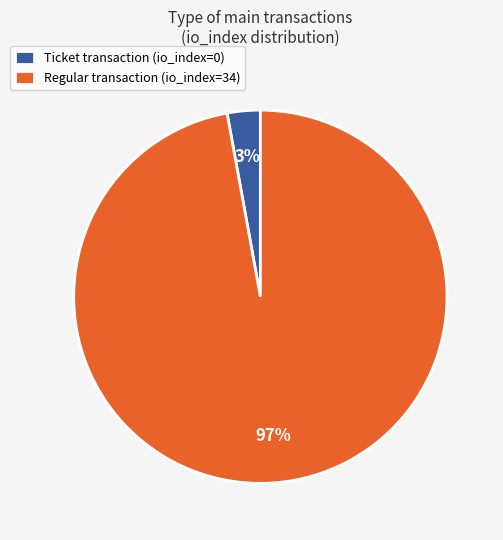

Between Regular transaction (io_index=34) and Ticket transaction (io_index=0), which is larger?

Regular transaction (io_index=34)